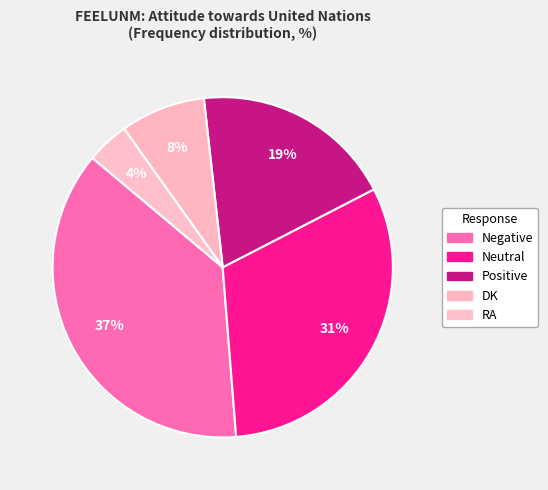

Count the number of slices in the pie.

5